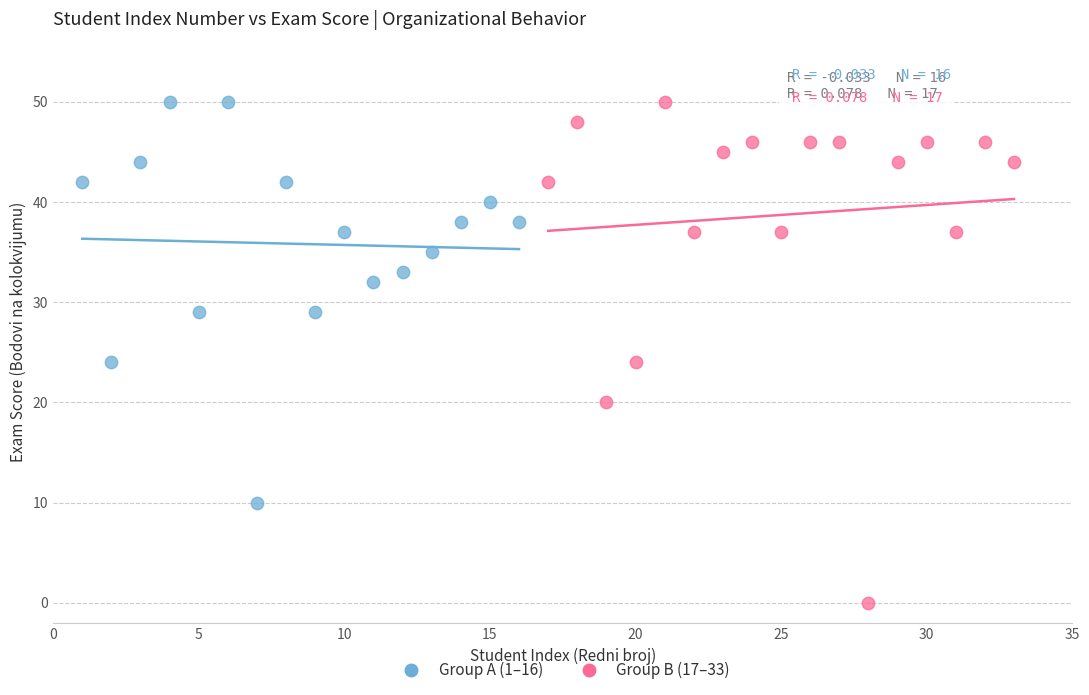

Which series has the largest Y range (max minus min)?

Group B (17–33)